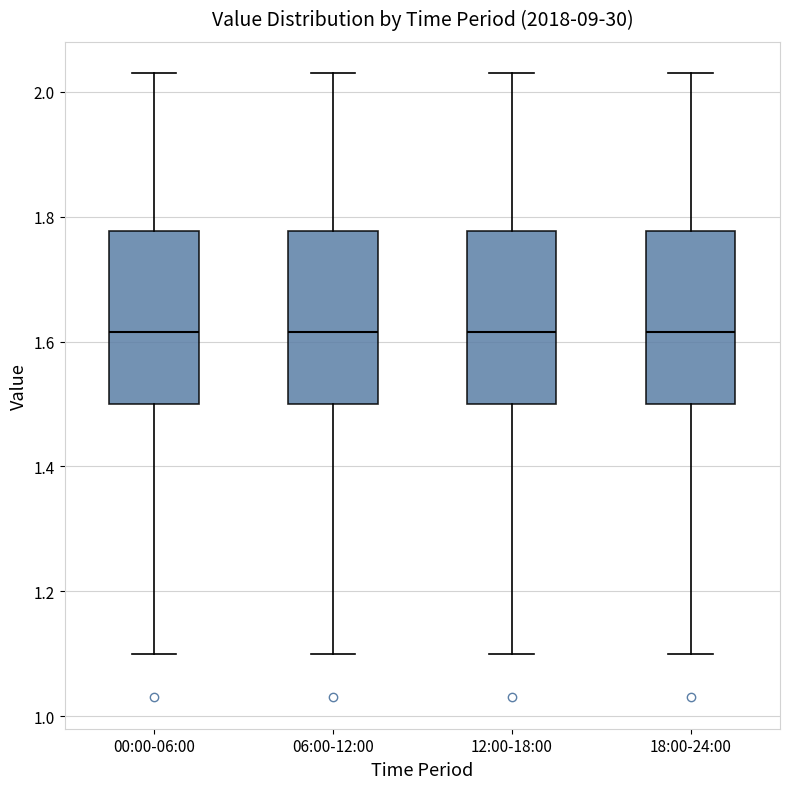

Reading left to right, transcribe this box plot: for each box, give where its median line is, the range the box spans, and where its two whiskers end, as read against the y-axis. The values are not printed on the chart, so give them approximately, as read against the axis.

00:00-06:00: median 1.62, box 1.50 to 1.78, whiskers 1.10 to 2.04
06:00-12:00: median 1.62, box 1.50 to 1.78, whiskers 1.10 to 2.04
12:00-18:00: median 1.62, box 1.50 to 1.78, whiskers 1.10 to 2.04
18:00-24:00: median 1.62, box 1.50 to 1.78, whiskers 1.10 to 2.04